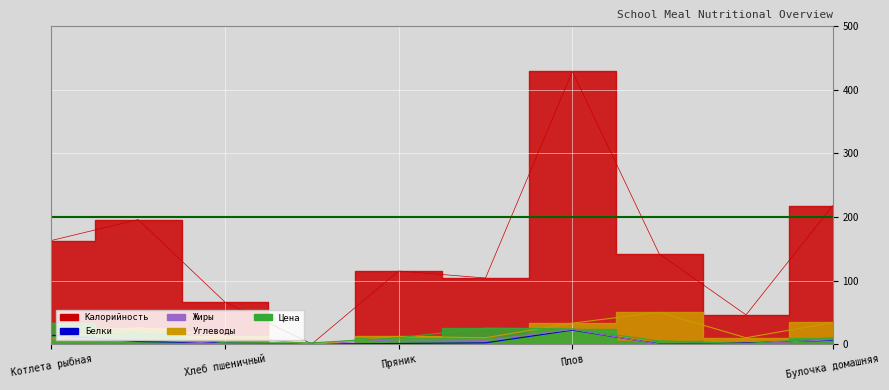

Rank the series by their maximum value, from highest to lowest.

Калорийность, Углеводы, Цена, Жиры, Белки